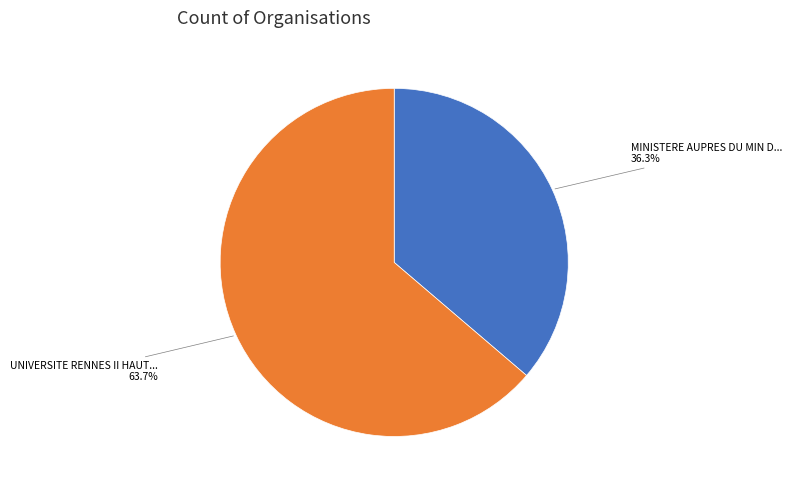

Is there any slice that represents more than half of the pie?

Yes